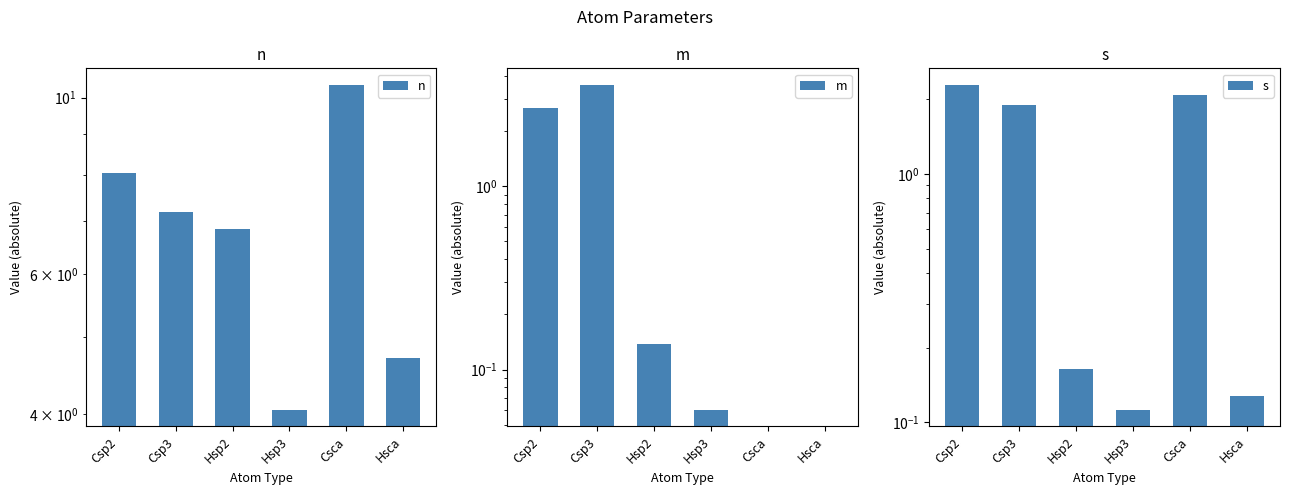

What position from the right is Csca?

2